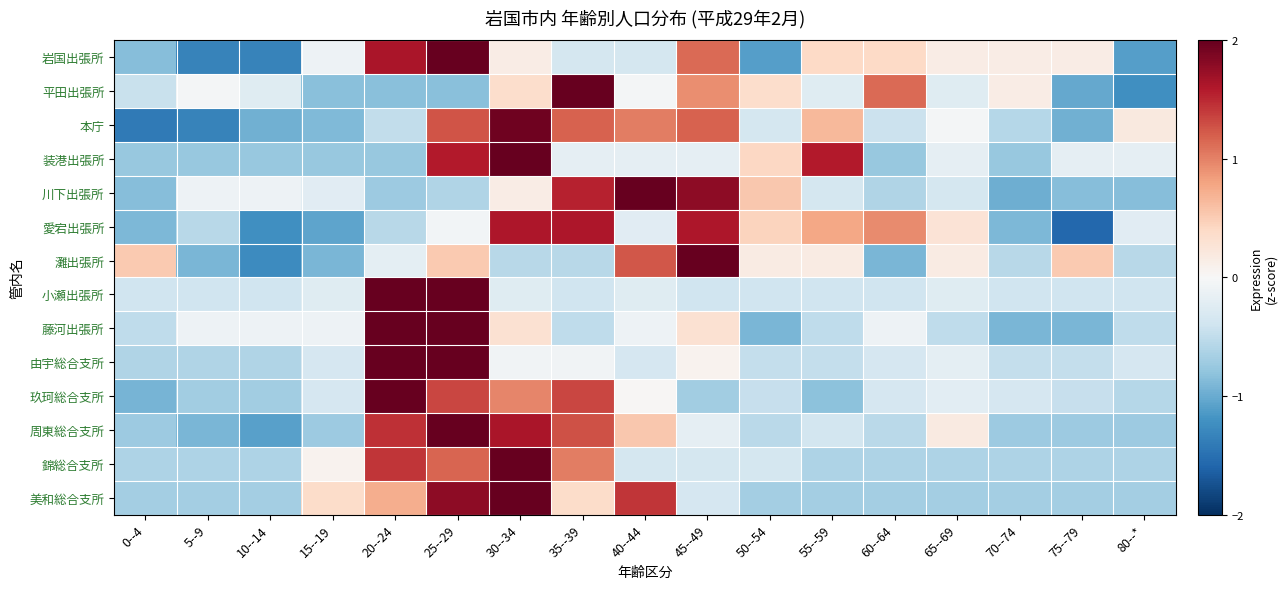

How many data points does each series have?

17